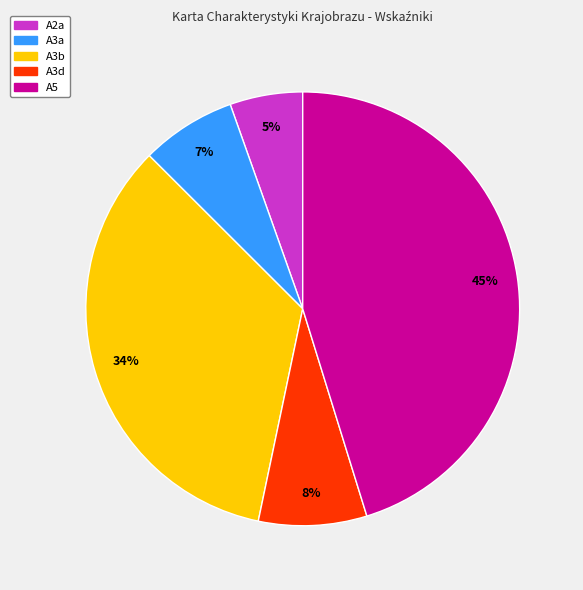

Rank the categories by value from lowest to highest.

A2a, A3a, A3d, A3b, A5